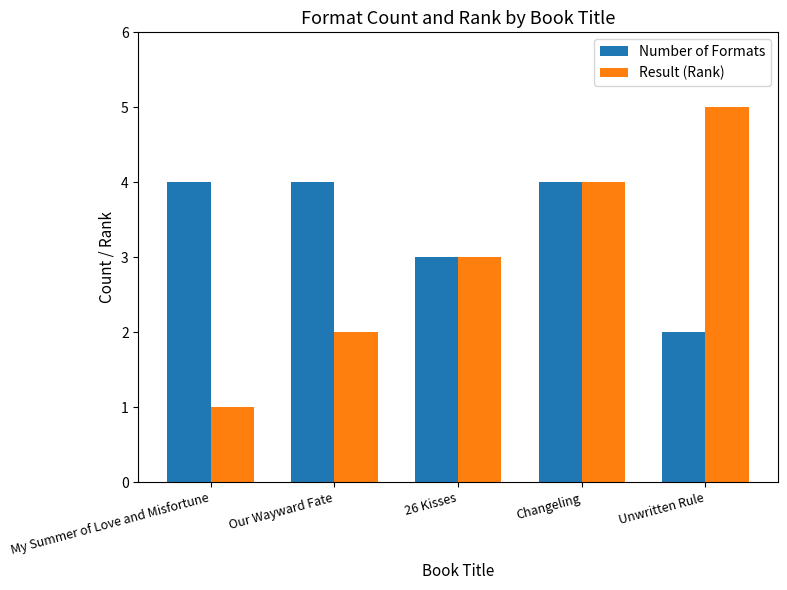

Reading right to left, extract all data points from this chart.

Number of Formats: Unwritten Rule=2	Changeling=4	26 Kisses=3	Our Wayward Fate=4	My Summer of Love and Misfortune=4
Result (Rank): Unwritten Rule=5	Changeling=4	26 Kisses=3	Our Wayward Fate=2	My Summer of Love and Misfortune=1